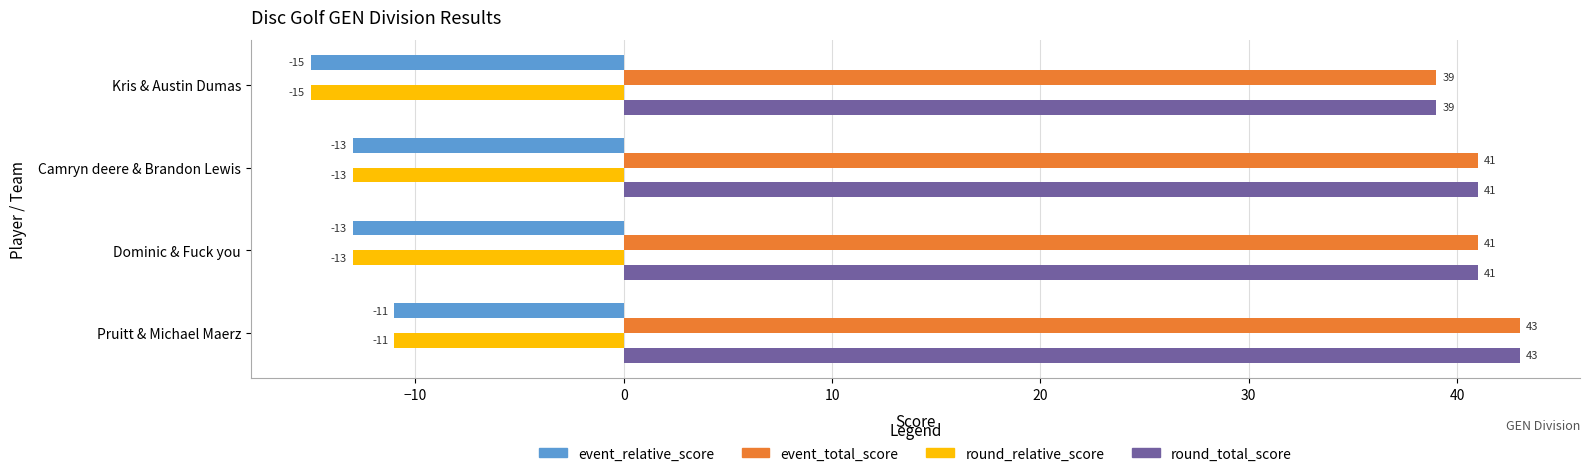

What is the total value across all series at Dominic & Fuck you?

56